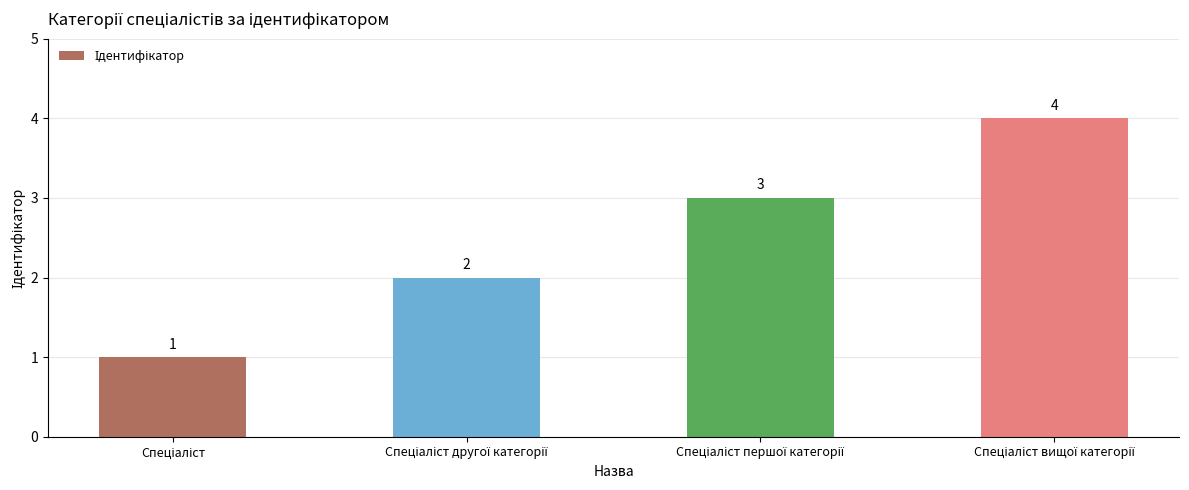

What is the sum of all values?

10